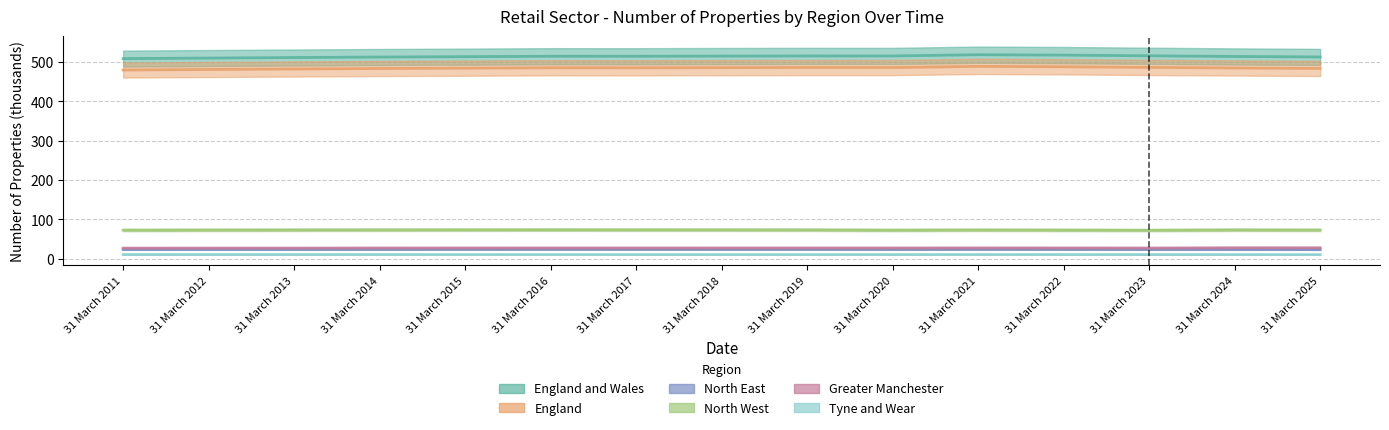

How many series are shown in this chart?

6